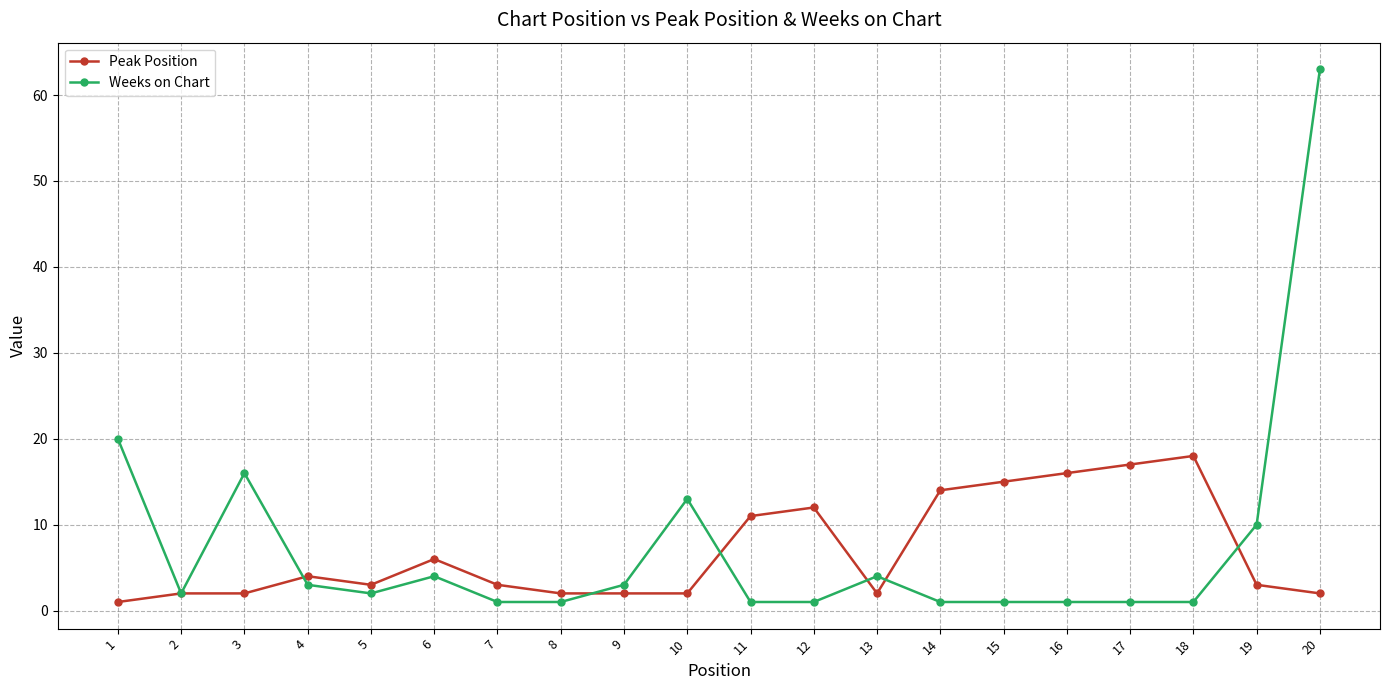

Reading left to right, what are all the values shown in this chart?

Peak Position: 1	2	2	4	3	6	3	2	2	2	11	12	2	14	15	16	17	18	3	2
Weeks on Chart: 20	2	16	3	2	4	1	1	3	13	1	1	4	1	1	1	1	1	10	63